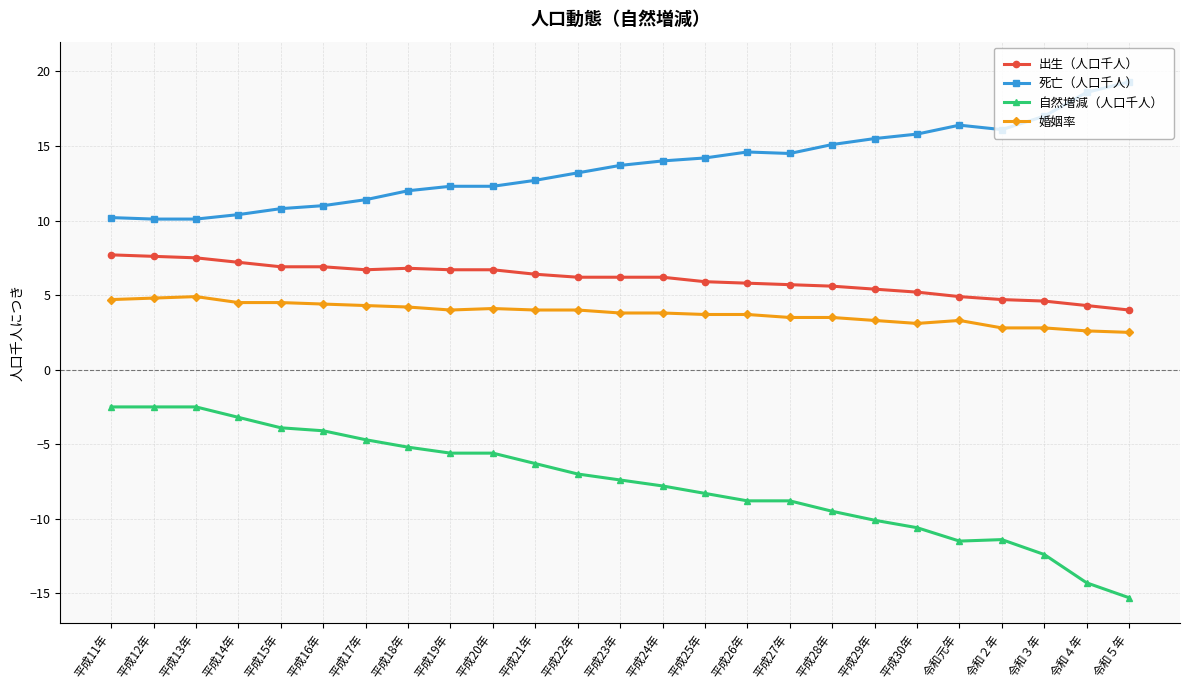

The 婚姻率 series shows 5.1 at 平成23年. True or false?

False